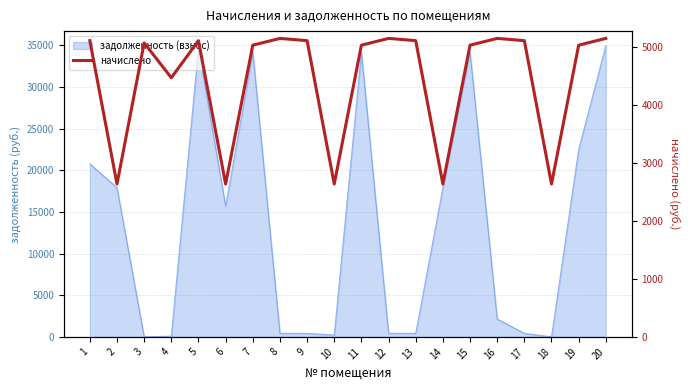

How many points are lower than both their immediate neighbors (excluding endpoints)?

6